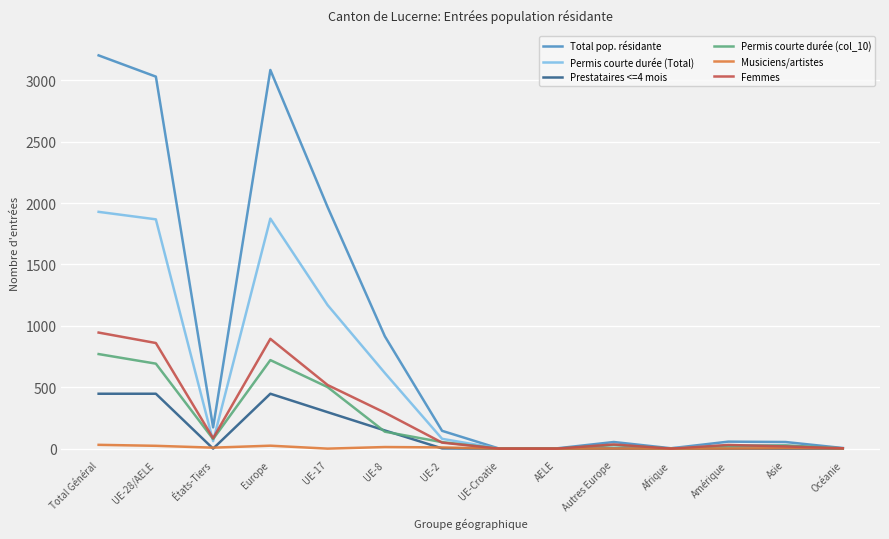

At which label is Femmes closest to 472?

UE-17